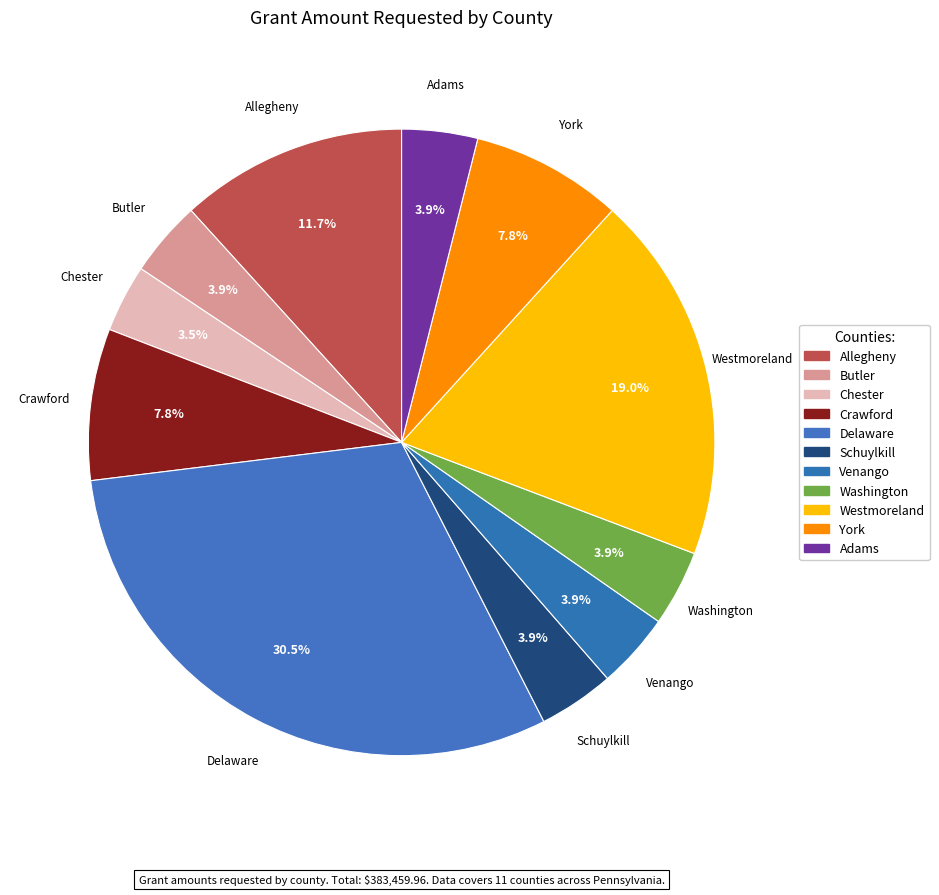

How many segments does this pie chart have?

11